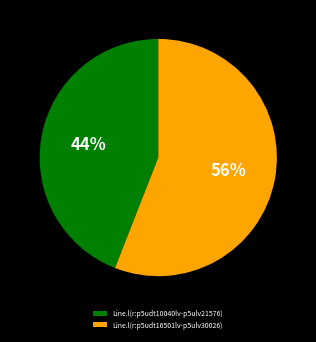

What is the smallest slice in the pie chart?

Line.l(r:p5udt10040lv-p5ulv21576)